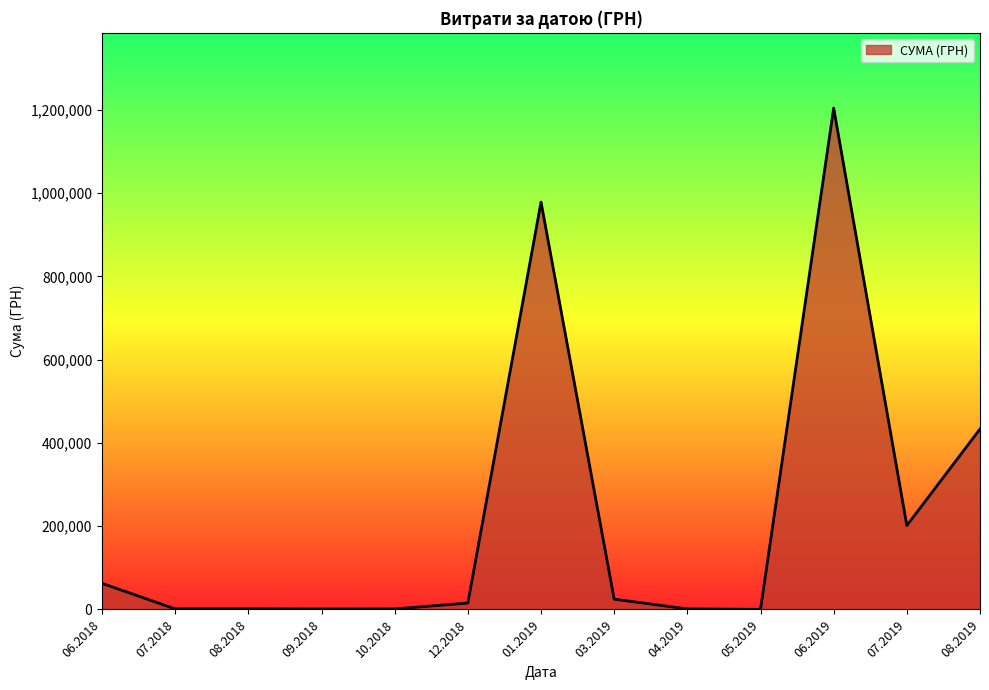

The value at 01.2019 is 663583.4. True or false?

False